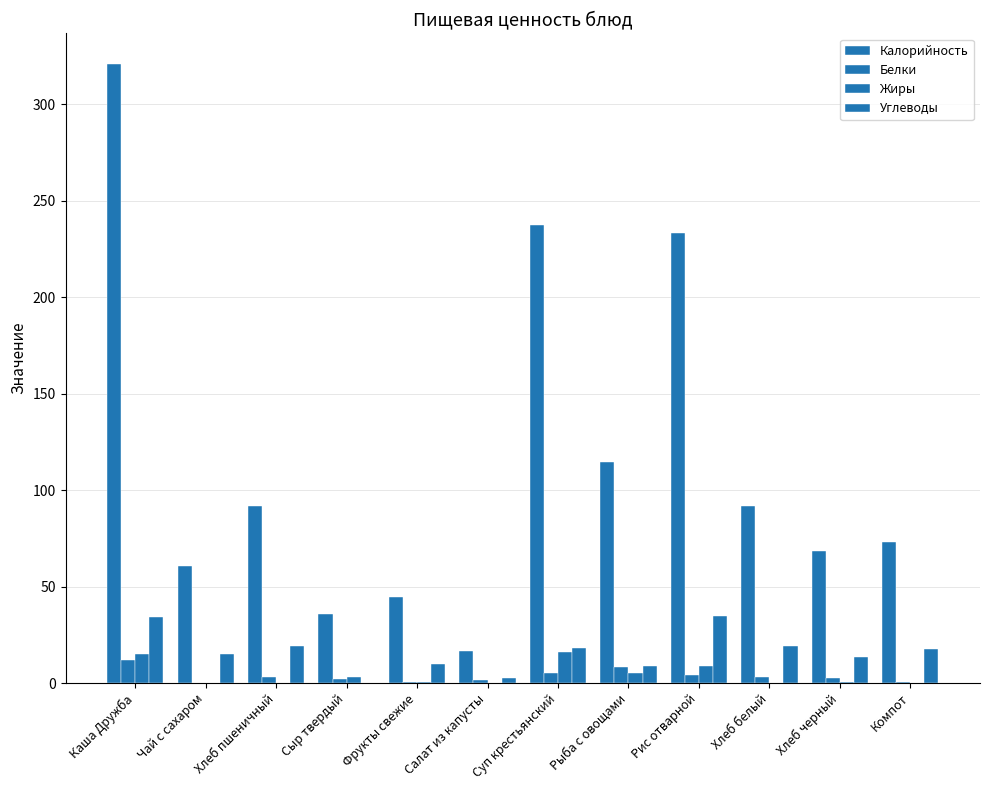

Is it true that Калорийность equals 114.5 at Рыба с овощами?

True